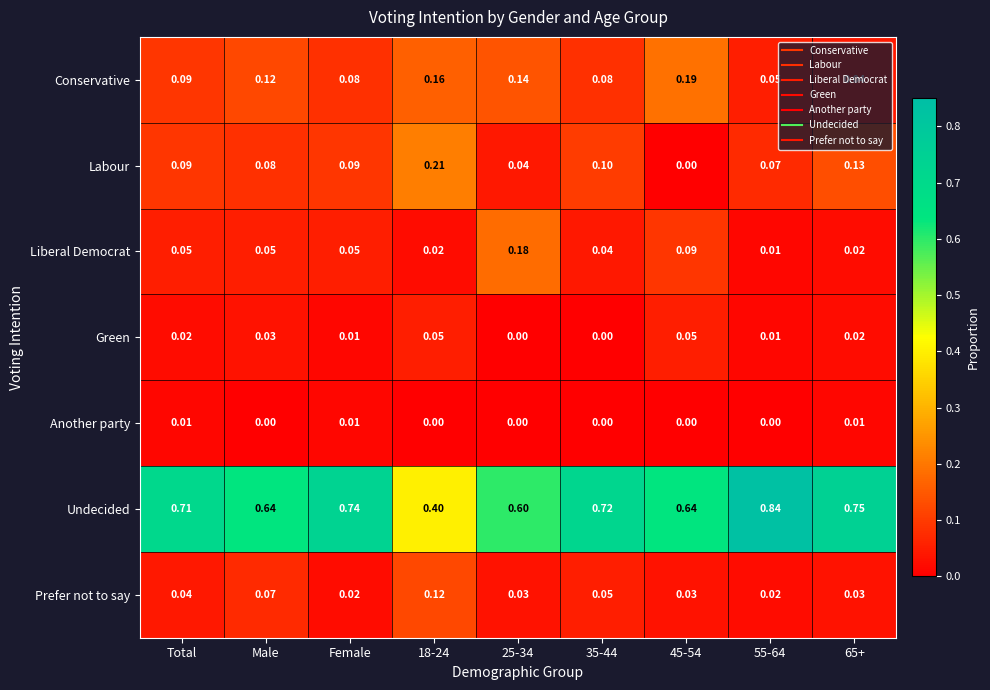

List the series in order of their peak value, lowest first.

Another party, Green, Prefer not to say, Liberal Democrat, Conservative, Labour, Undecided